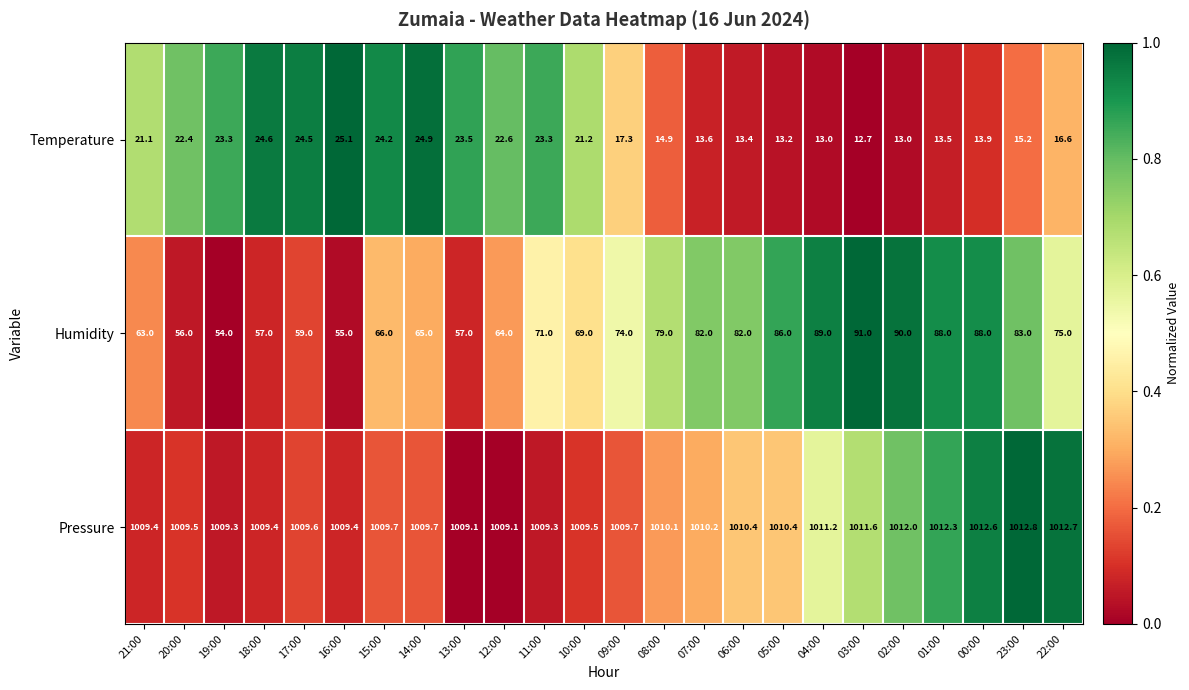

At which label is Humidity closest to 72?

11:00